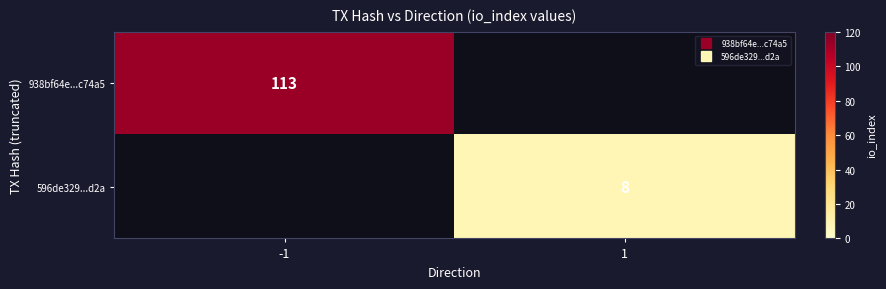

What is the approximate value of 938bf64e...c74a5 at -1?

113.0